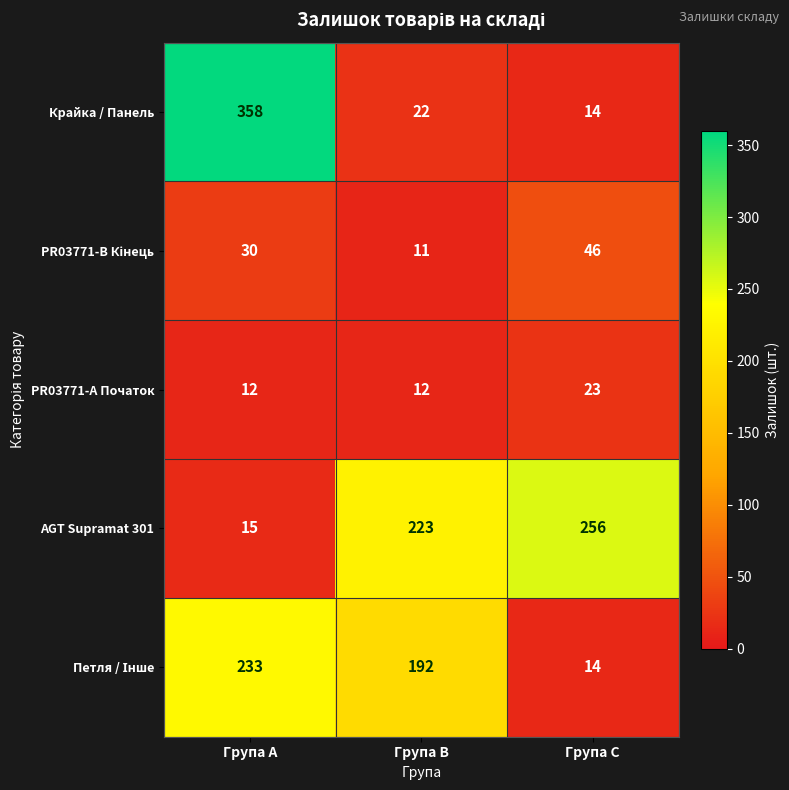

At which category is the sum across all series the highest?

Група A